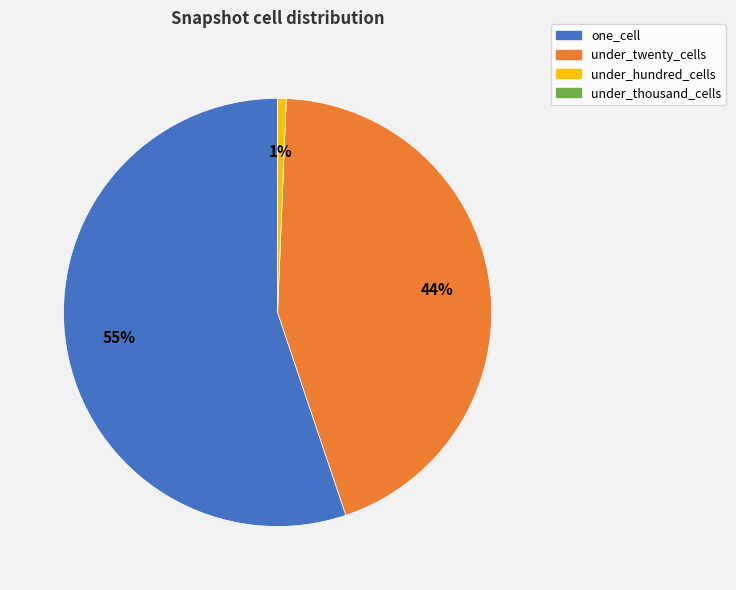

Is there any slice that represents more than half of the pie?

Yes